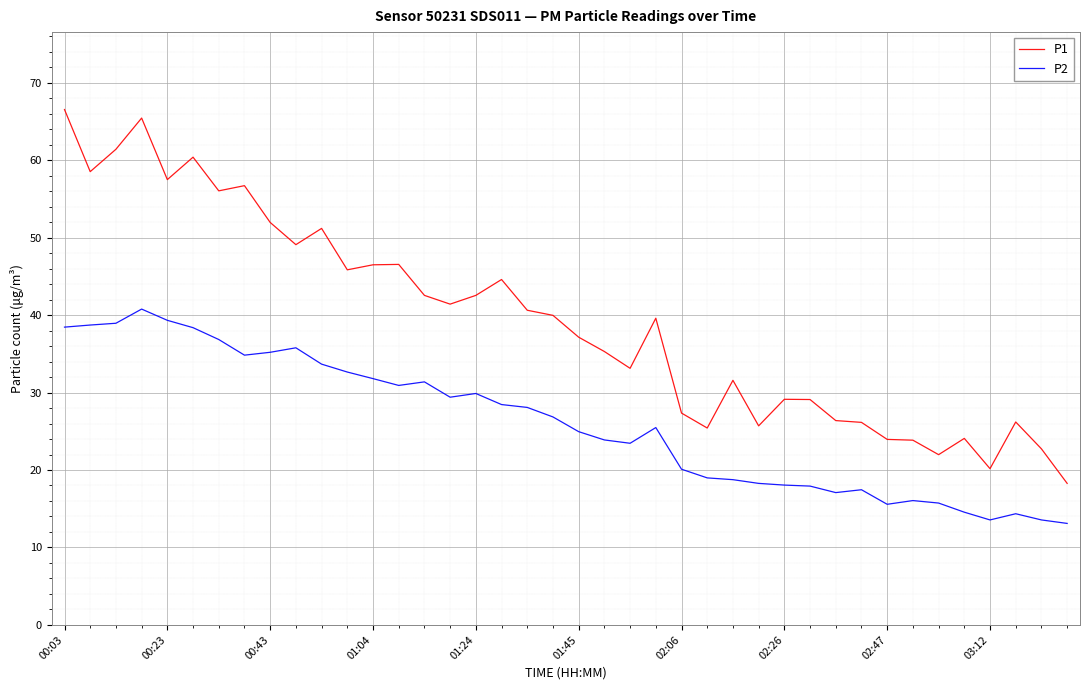

What is the minimum value shown in the chart?

13.1